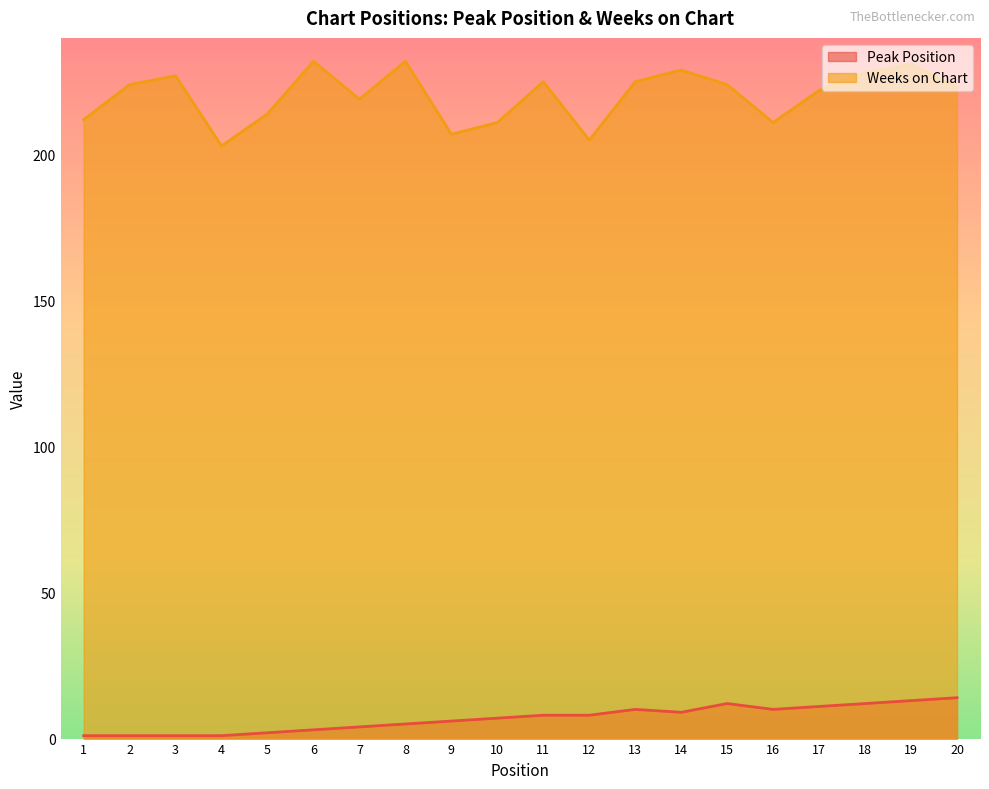

Between 9 and 5, which is larger?

9